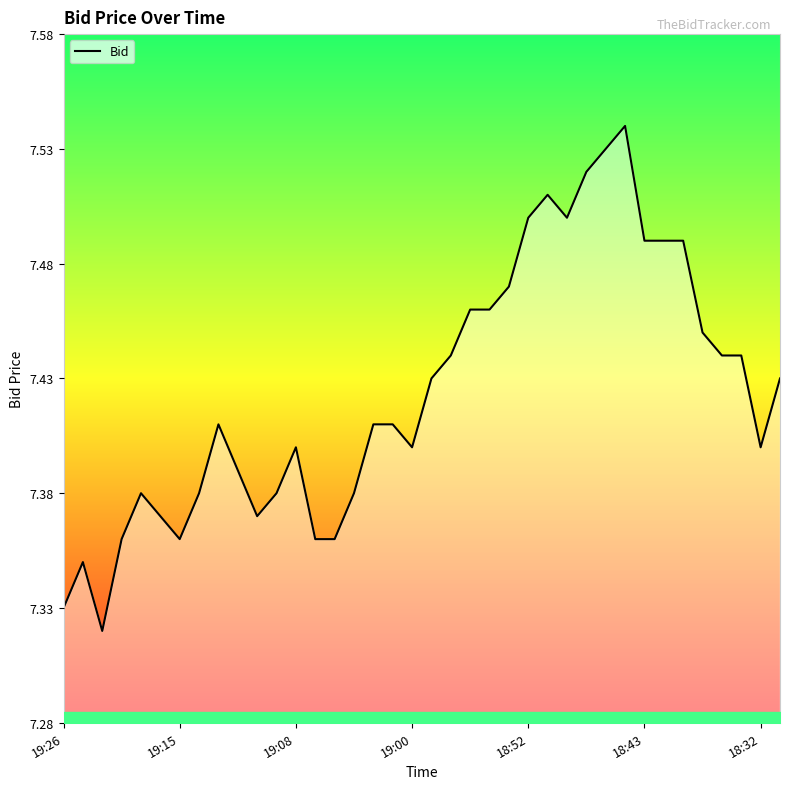

List the labels in order of value, largest first.

29, 28, 27, 25, 24, 26, 30, 31, 32, 23, 21, 22, 33, 20, 34, 35, 19, 37, 8, 16, 17, 12, 18, 36, 9, 18:52, 7, 11, 15, 18:43, 10, 19:00, 18:32, 13, 14, 19:15, 19:26, 19:08